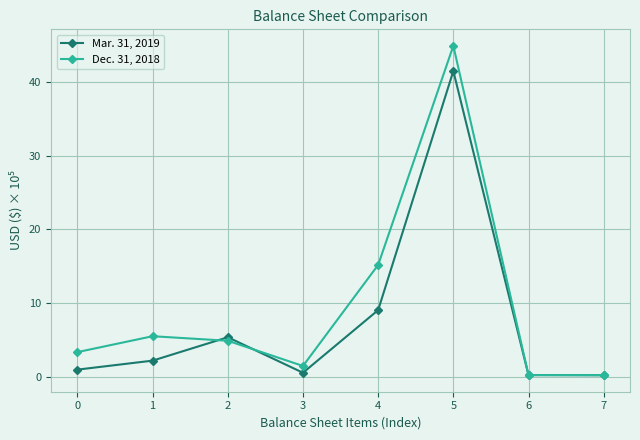

Does the chart have visible grid lines?

Yes